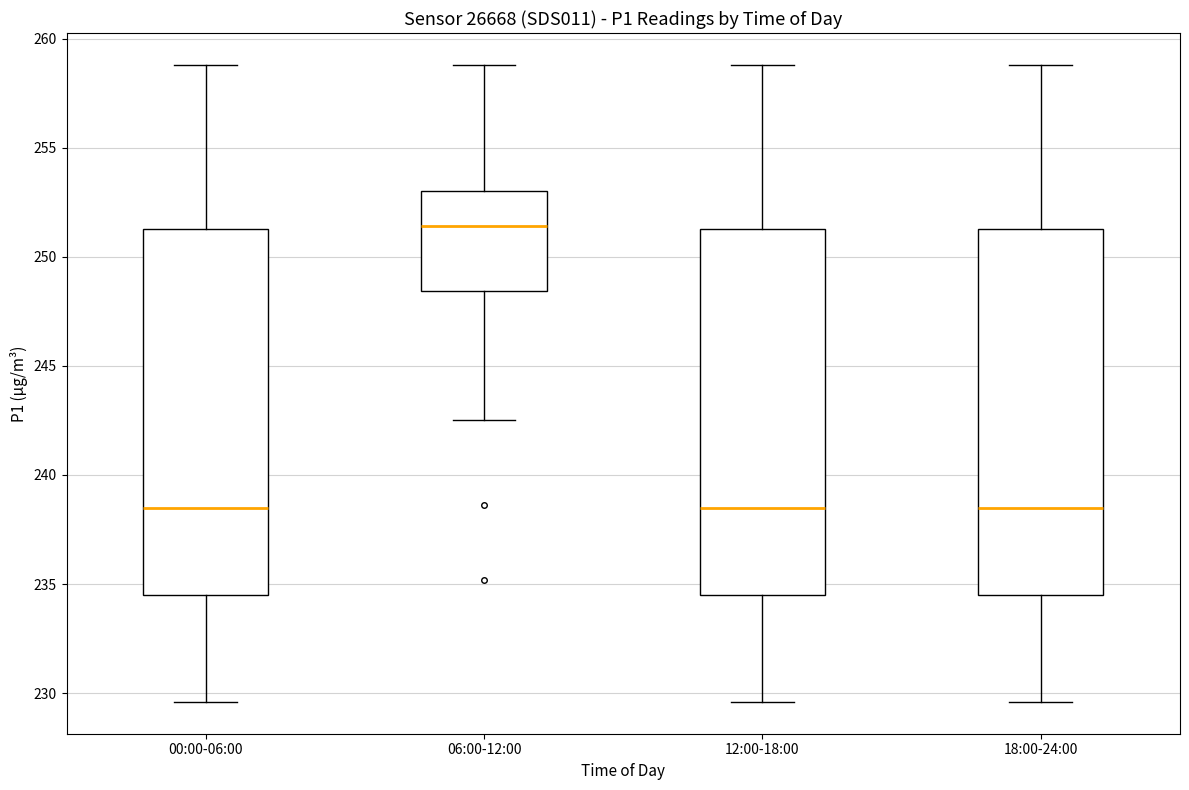

Reading left to right, transcribe this box plot: for each box, give where its median line is, the range the box spans, and where its two whiskers end, as read against the y-axis. The values are not printed on the chart, so give them approximately, as read against the axis.

00:00-06:00: median 238.5, box 234.5 to 251.5, whiskers 229.5 to 259.0
06:00-12:00: median 251.5, box 248.5 to 253.0, whiskers 242.5 to 259.0
12:00-18:00: median 238.5, box 234.5 to 251.5, whiskers 229.5 to 259.0
18:00-24:00: median 238.5, box 234.5 to 251.5, whiskers 229.5 to 259.0